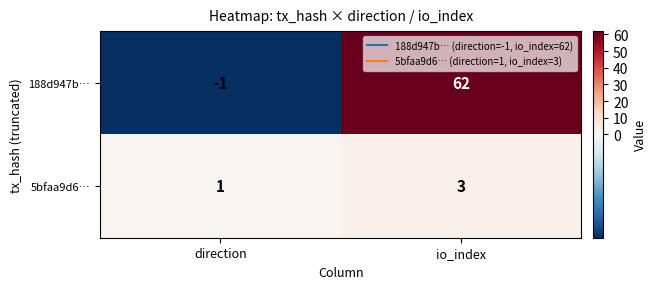

True or false: 188d947b… has a value of 89 at io_index.

False